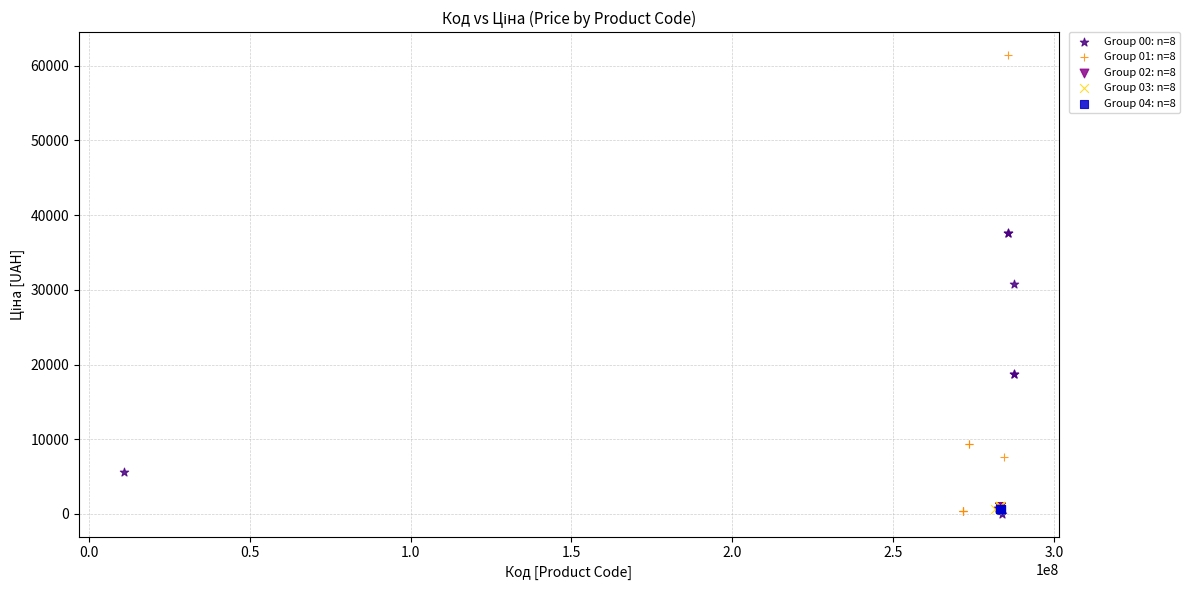

Which series has the widest spread of Y values?

Group 01: n=8